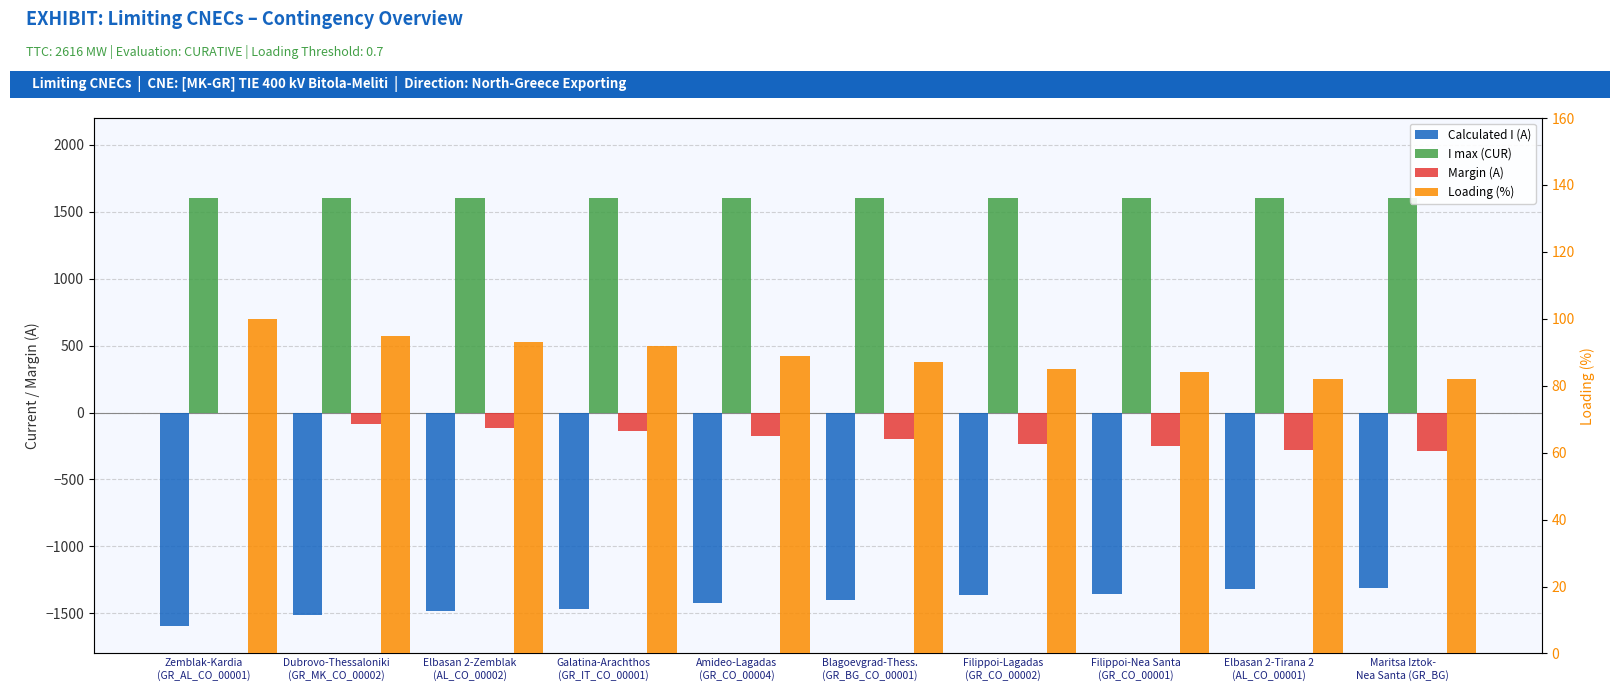

Count the number of categories in the chart.

10